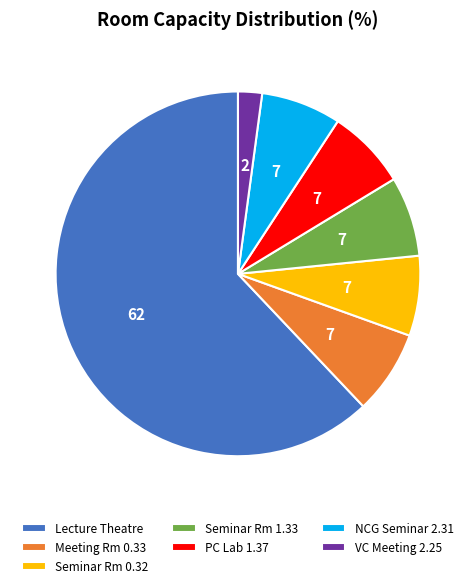

What is the largest slice in the pie chart?

Lecture Theatre